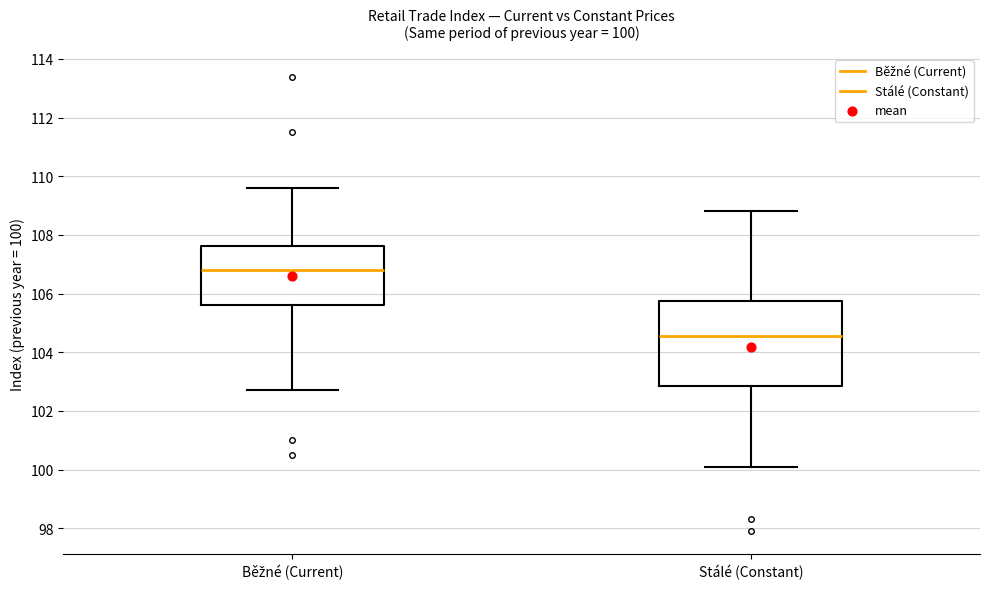

Which box is the tallest, from its lower edge to its upper edge?

Stálé (Constant)